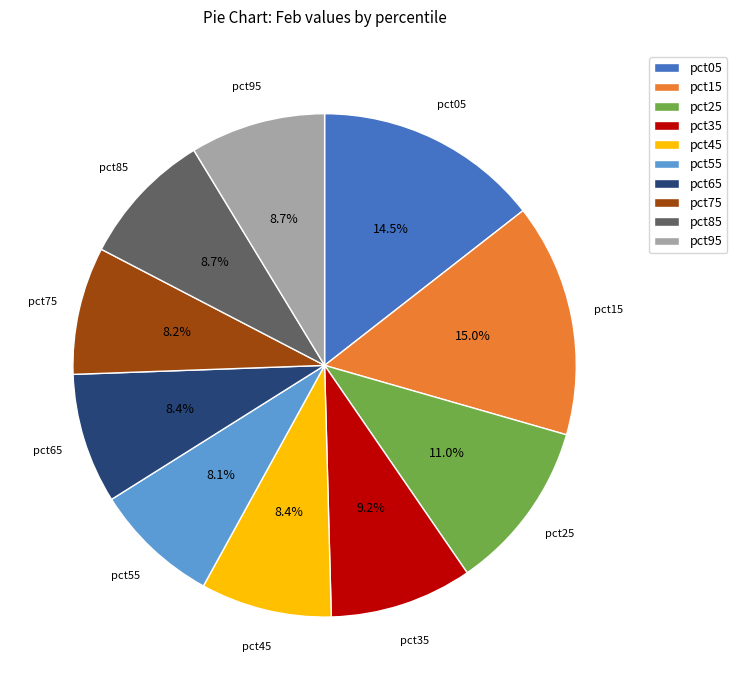

To the nearest percent, what is the combined percentage of pct15 and pct75?

23%